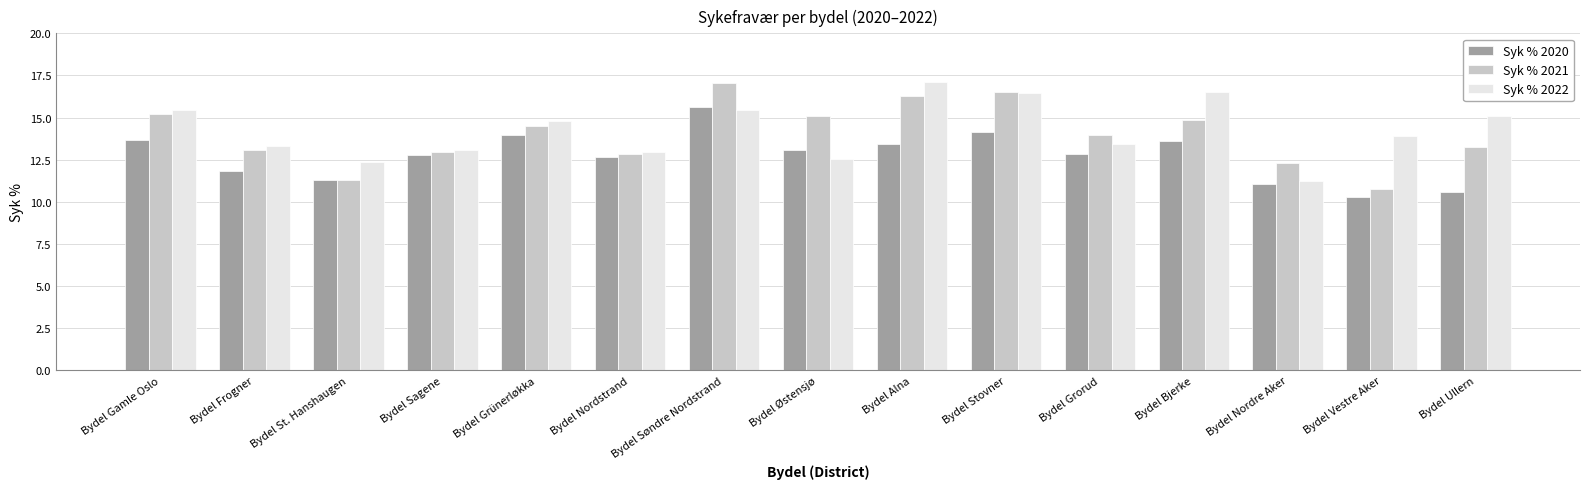

Is the value of Syk % 2022 at Bydel Frogner greater than the value of Syk % 2020 at Bydel Ullern?

Yes